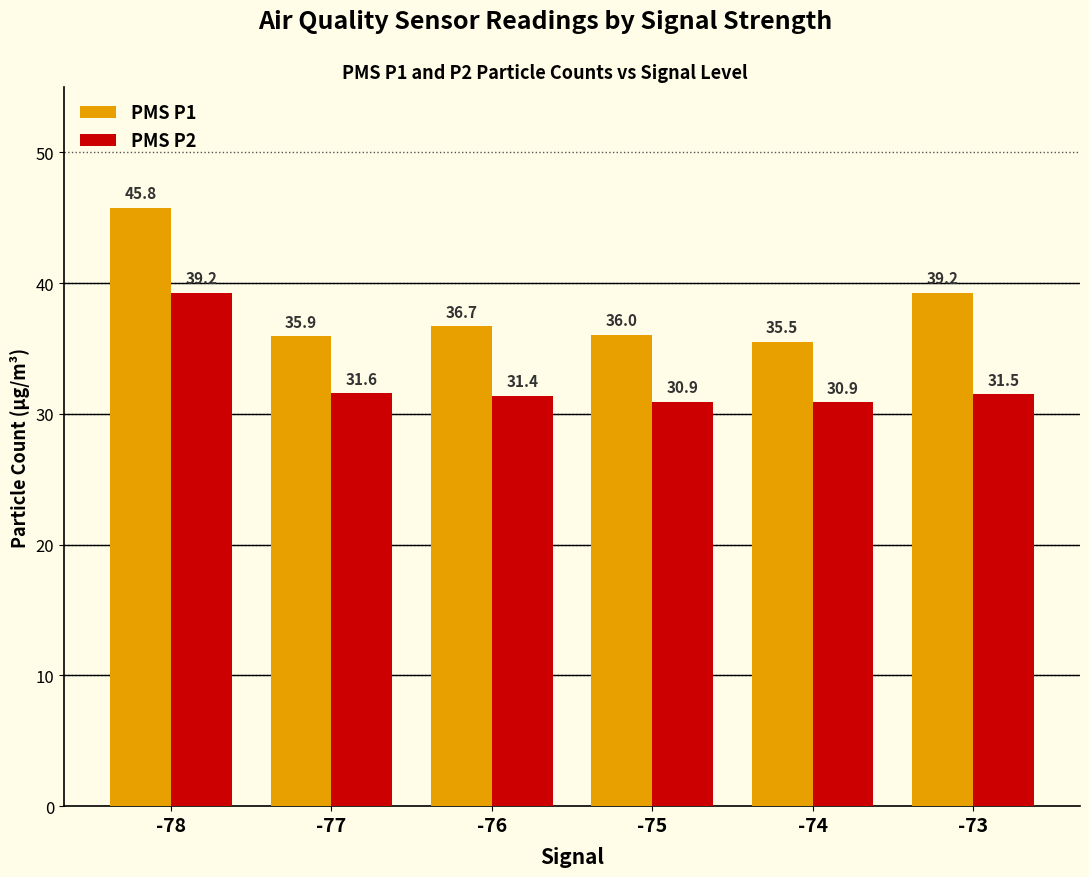

What is the minimum value shown in the chart?

30.9